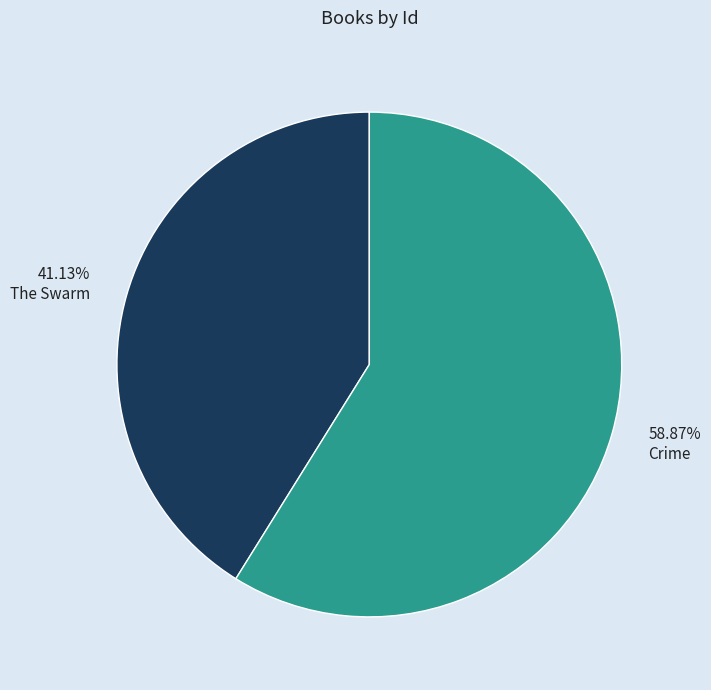

Count the number of slices in the pie.

2